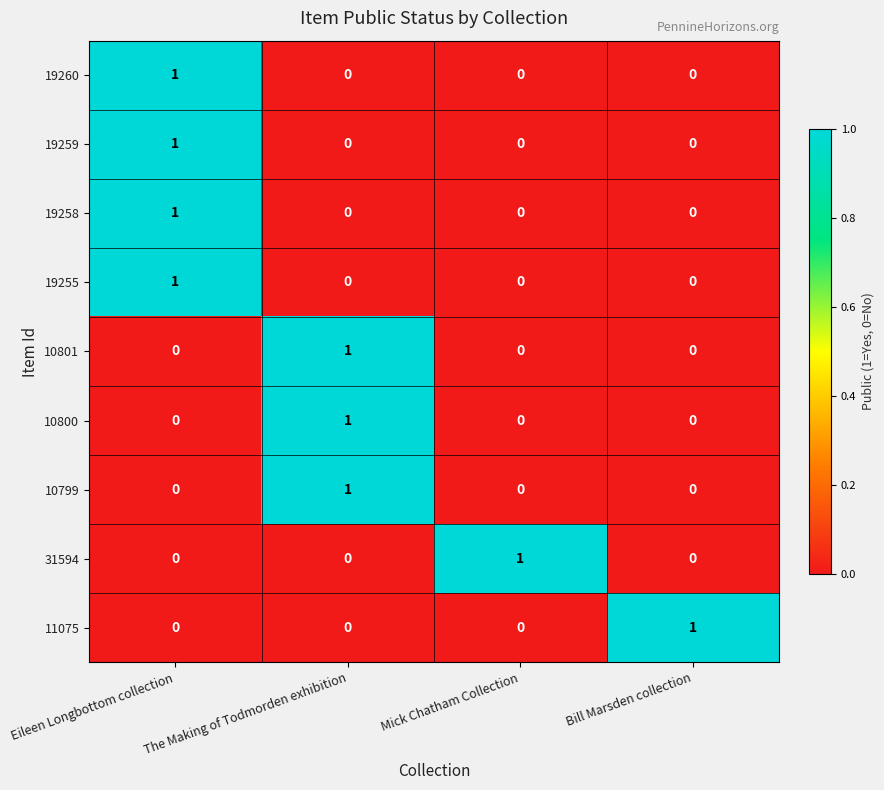

True or false: 19259 has a value of 0 at Mick Chatham Collection.

True